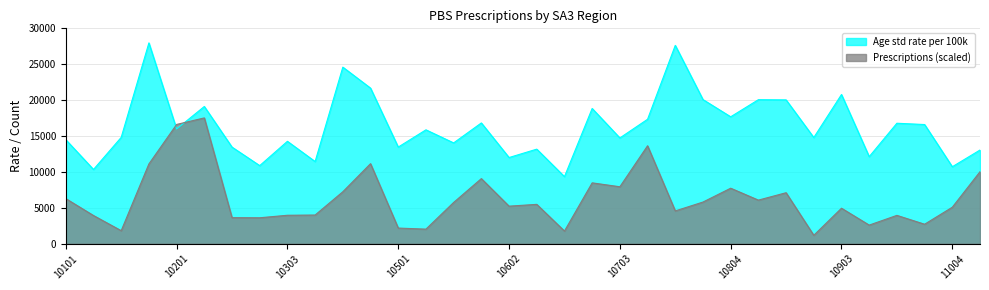

List the series in order of their overall mean, highest first.

Age std rate per 100k, Prescriptions (scaled)